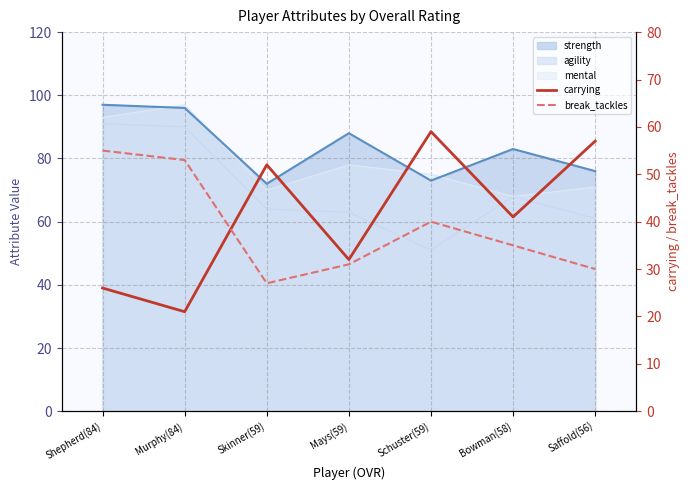

What is the label of the 1st point from the left?

Shepherd(84)